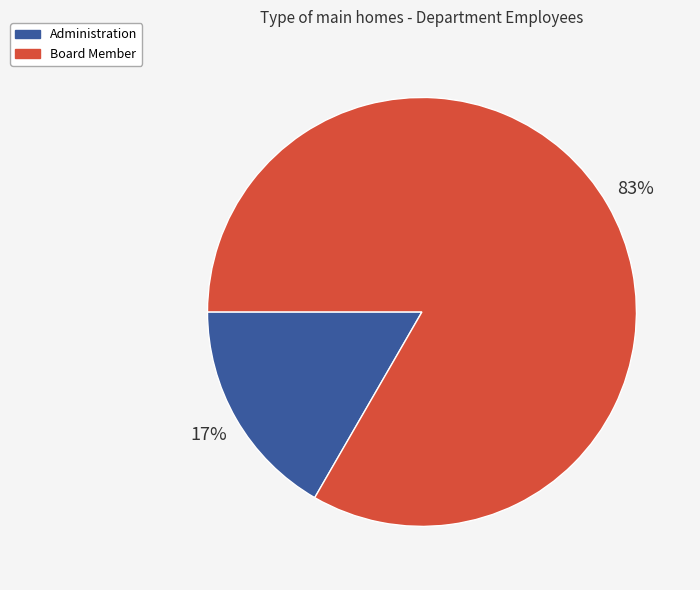

To the nearest percent, what percentage of the pie is Board Member?

83%